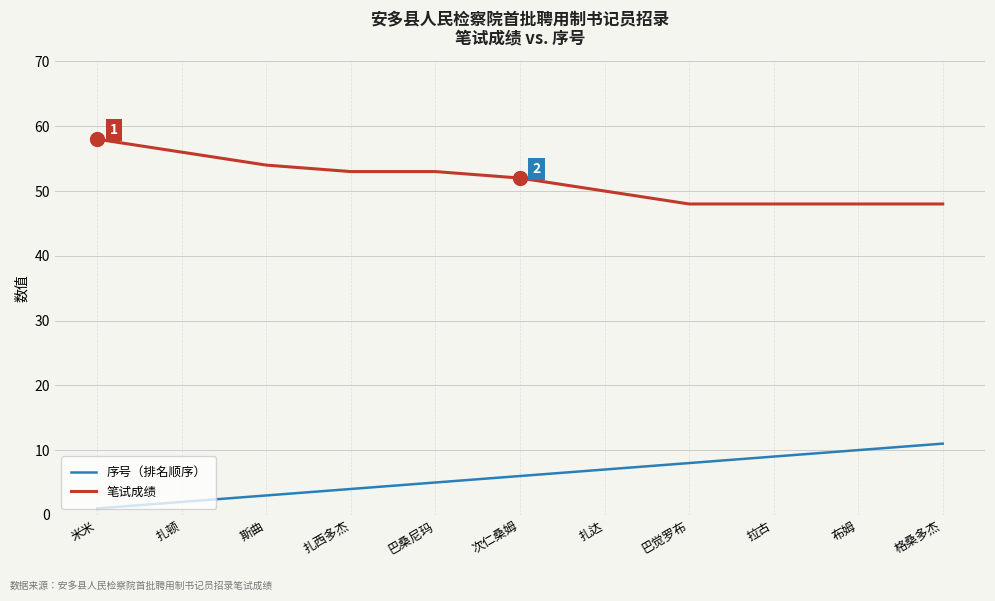

True or false: 序号（排名顺序） has more than 1 points higher than both neighbors.

False